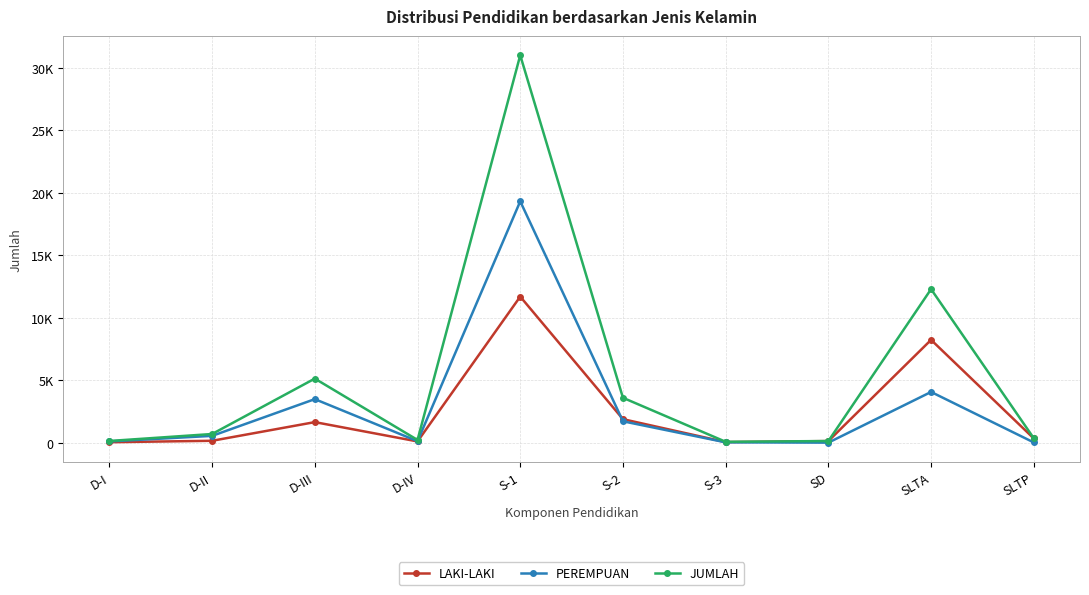

What is the greatest value displayed?

30985